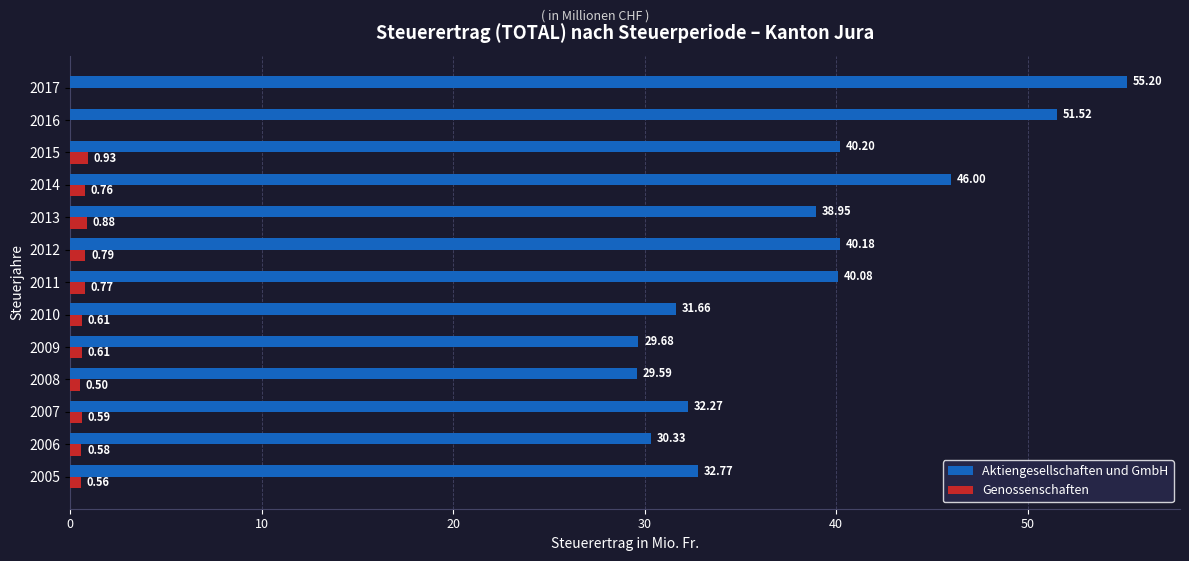

Between 2007 and 2014, which series saw the biggest shift?

Aktiengesellschaften und GmbH